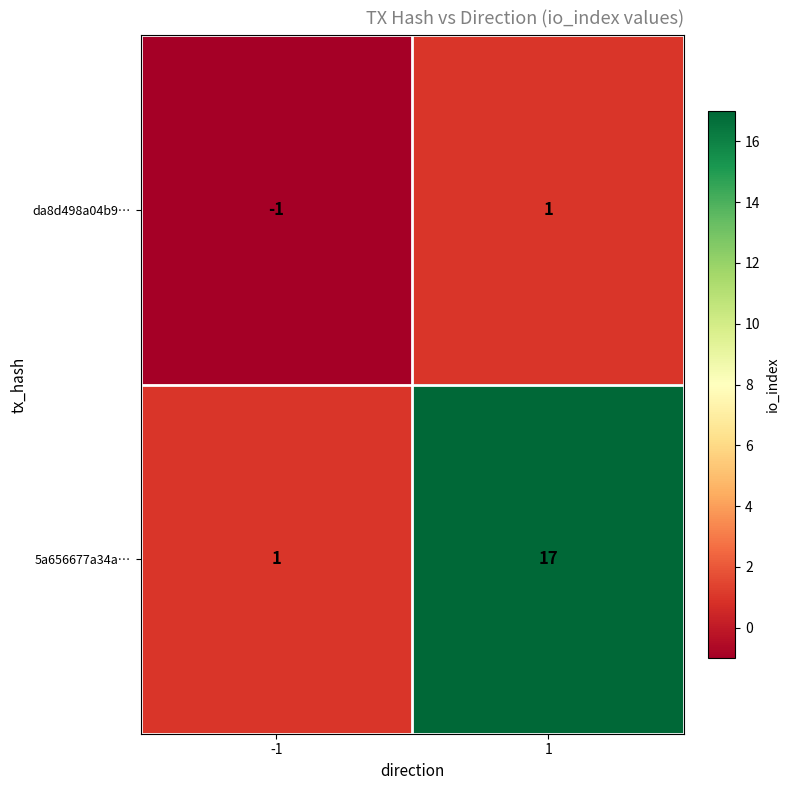

At how many categories does at least one series exceed 6?

1